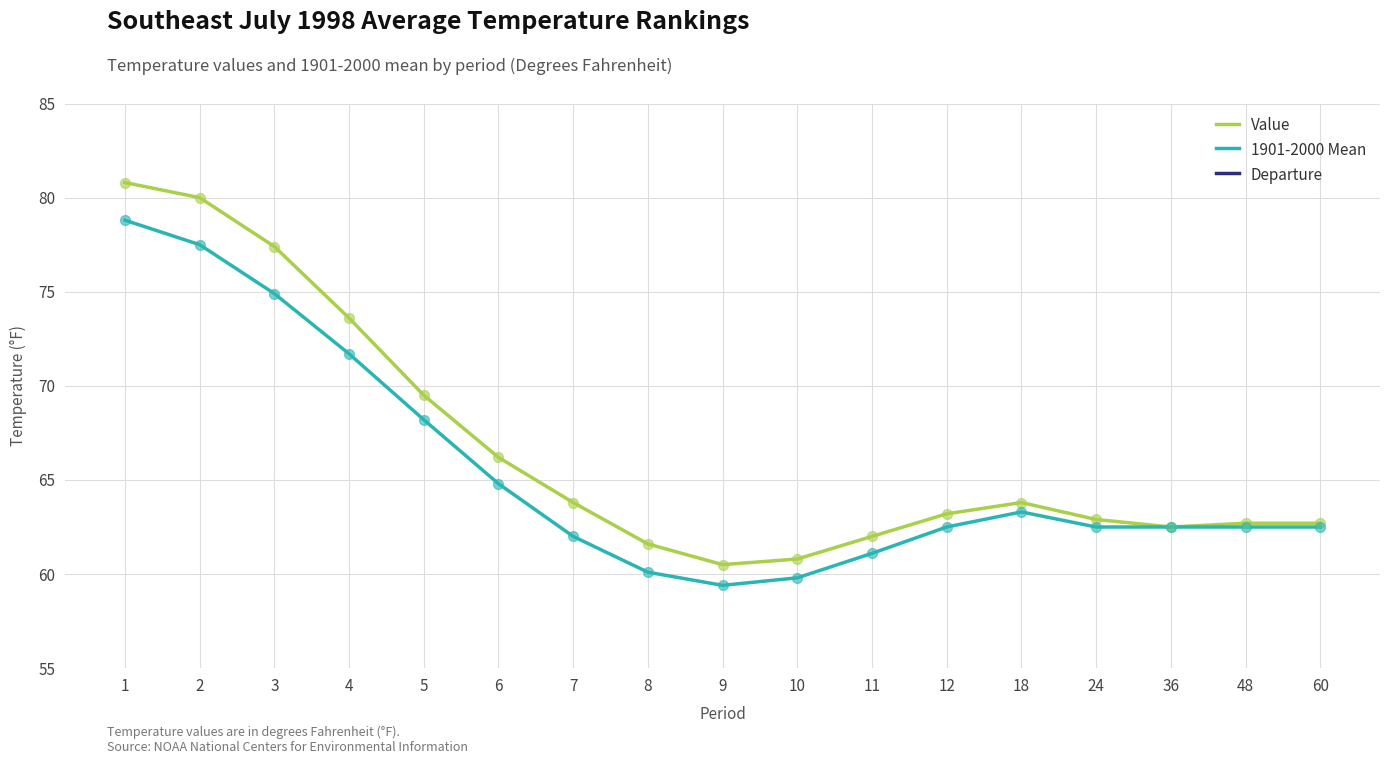

Which series has the widest spread of Y values?

Value